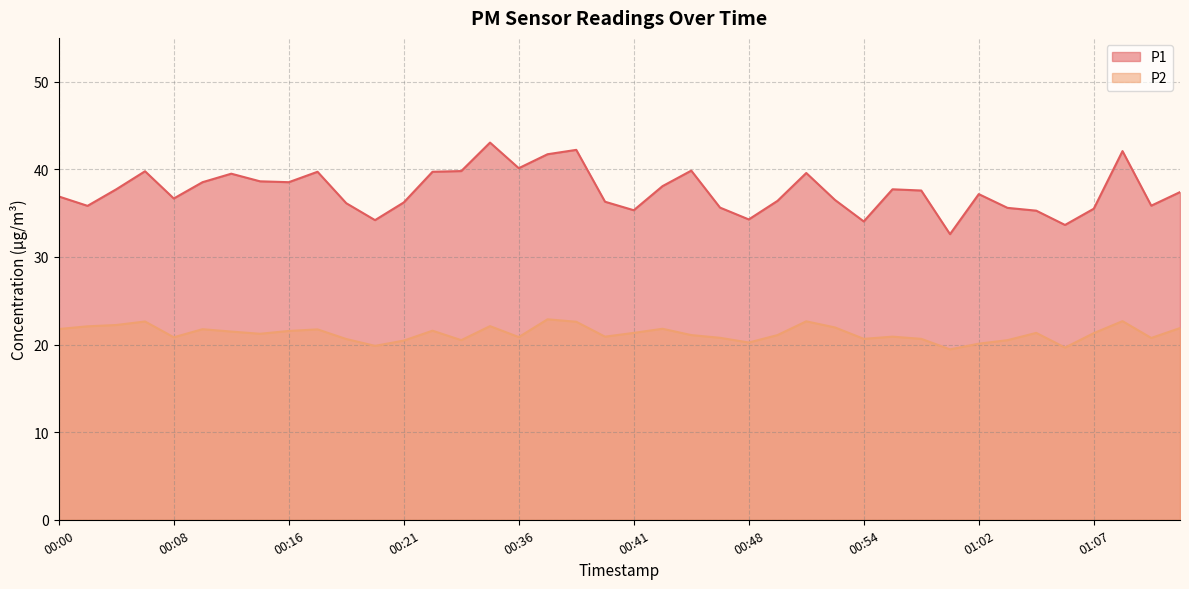

At which label does P2 first exceed 21?

00:00